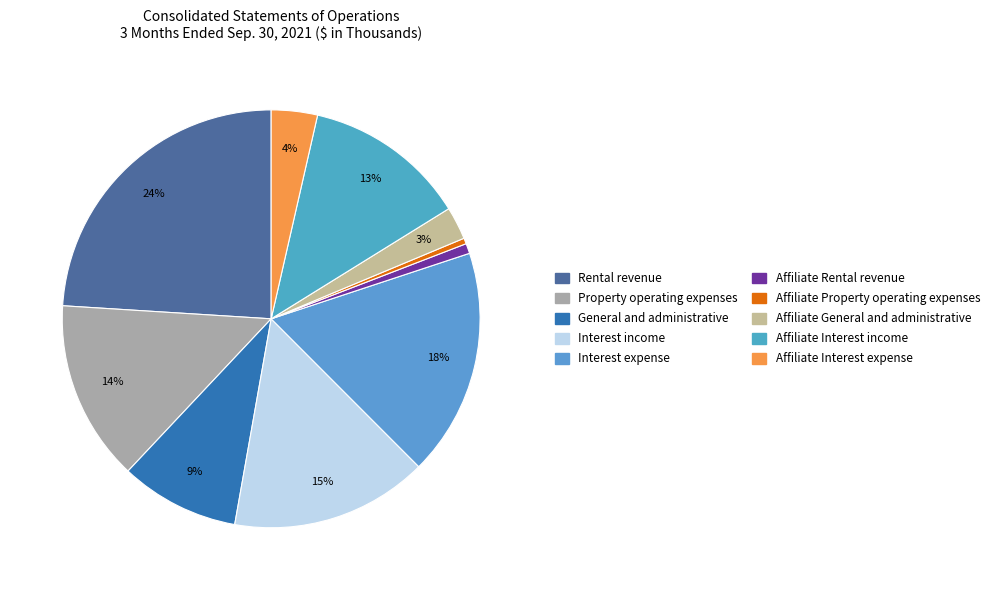

True or false: Property operating expenses accounts for 14% of the total.

True